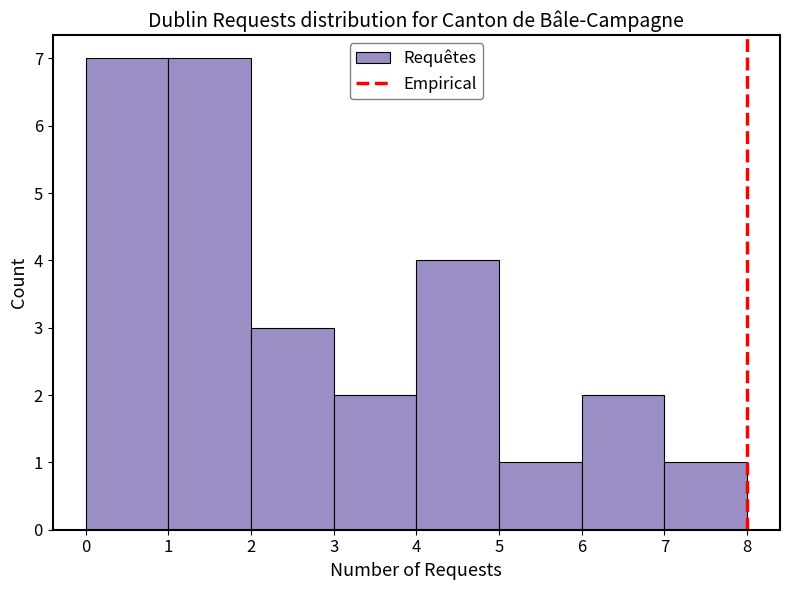

Reading left to right, list every bar in this chart as the range it spans on the x-axis followed by its height. The values are not printed on the chart, so give them approximately, as read against the axis.

0 to 1: 7
1 to 2: 7
2 to 3: 3
3 to 4: 2
4 to 5: 4
5 to 6: 1
6 to 7: 2
7 to 8: 1